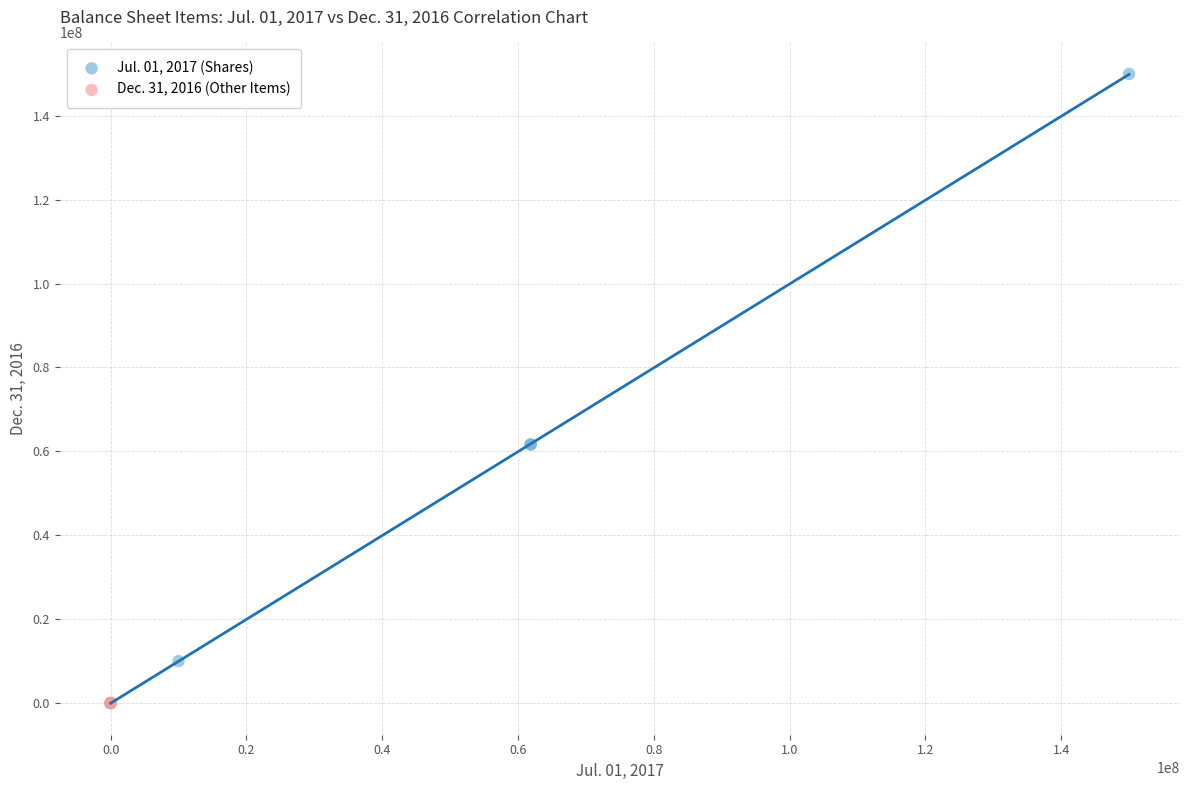

Which series has the widest spread of Y values?

Jul. 01, 2017 (Shares)